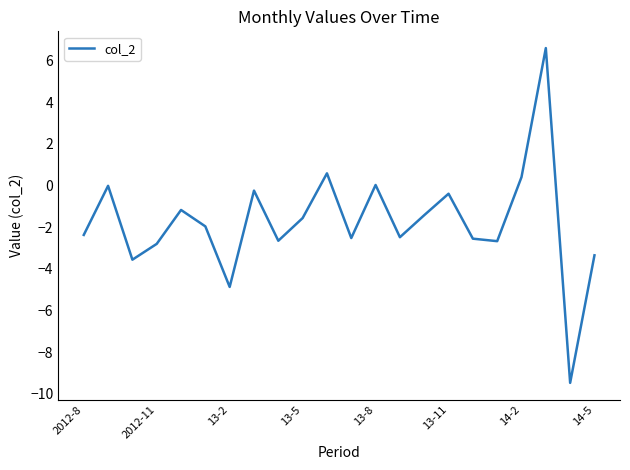

What is the difference between the maximum and minimum values?

16.1